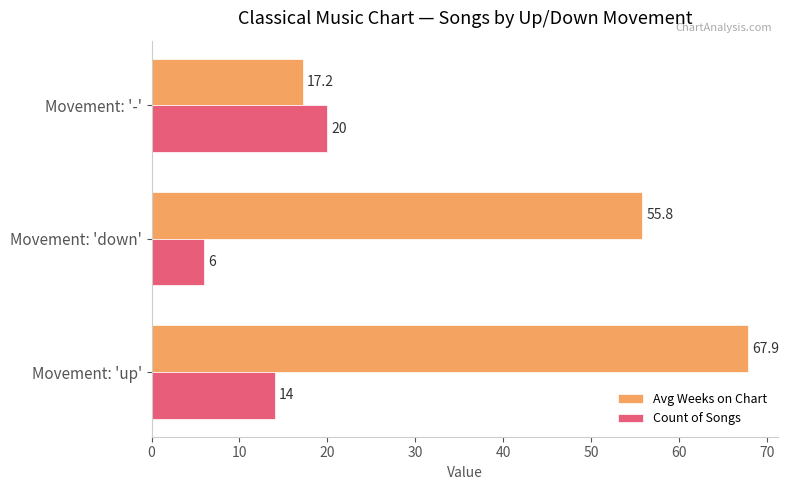

Where is Avg Weeks on Chart nearest to the value 42?

Movement: 'down'